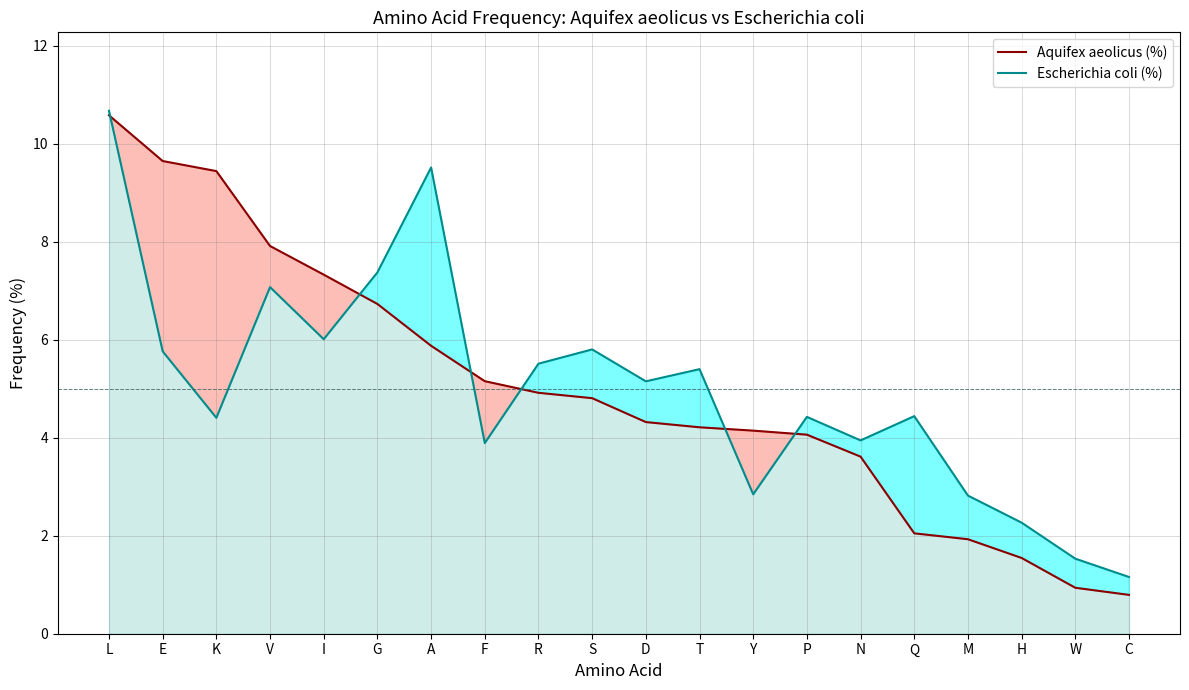

Which series has the widest spread of values?

Aquifex aeolicus (%)